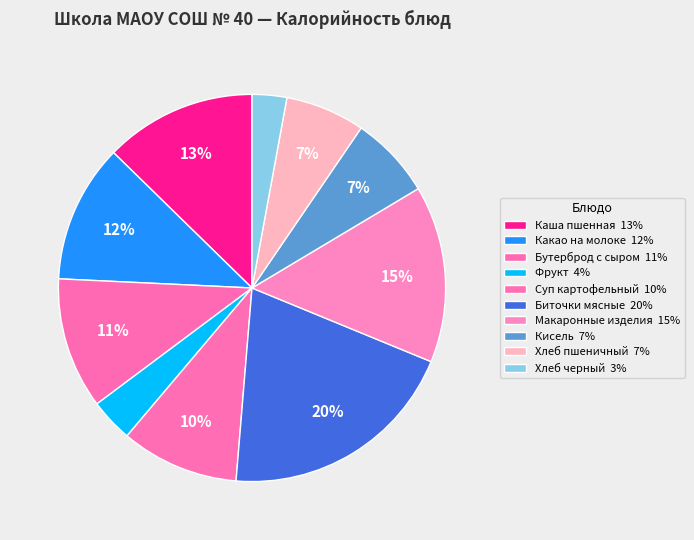

Combined, what portion of the pie is Биточки мясные and Суп картофельный?

30.0%